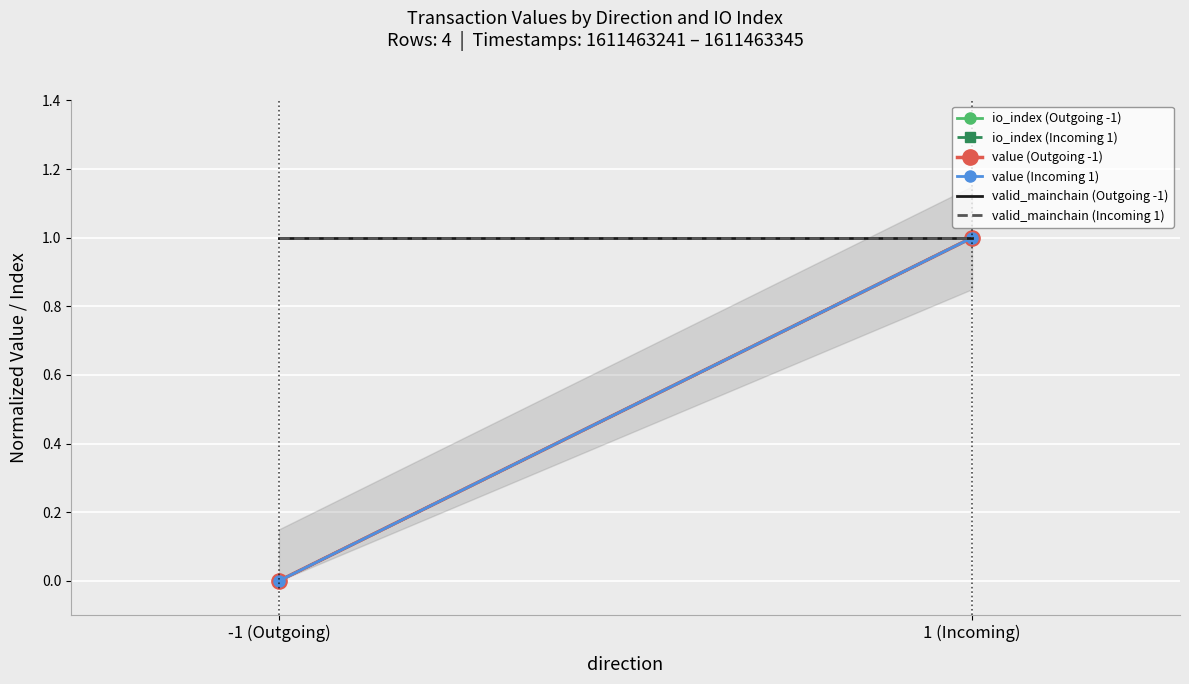

Between 1 (Incoming) and -1 (Outgoing), which is larger?

1 (Incoming)